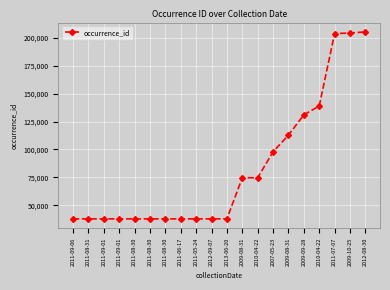

At which label does the data first exceed 37708?

2009-08-31